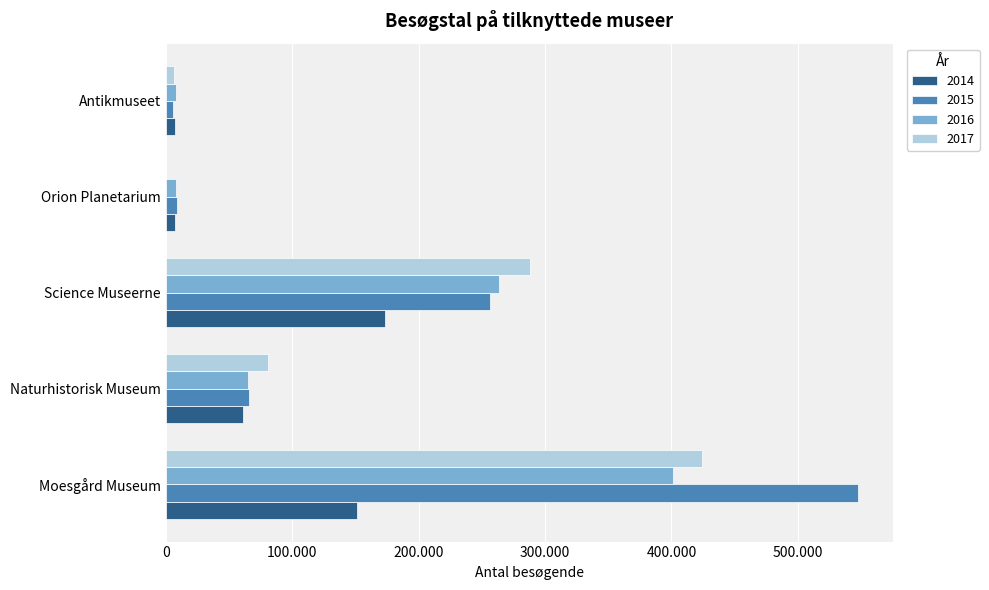

Reading left to right, transcribe all the data shown in this chart.

2014: Moesgård Museum=151361	Naturhistorisk Museum=61375	Science Museerne=173330	Orion Planetarium=7272	Antikmuseet=7584
2015: Moesgård Museum=547844	Naturhistorisk Museum=66227	Science Museerne=256750	Orion Planetarium=8793	Antikmuseet=5900
2016: Moesgård Museum=401420	Naturhistorisk Museum=64883	Science Museerne=263761	Orion Planetarium=8125	Antikmuseet=8491
2017: Moesgård Museum=424019	Naturhistorisk Museum=80646	Science Museerne=288177	Orion Planetarium=0	Antikmuseet=6850